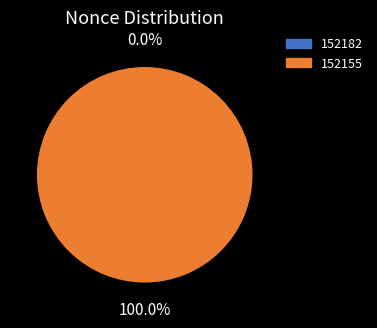

To the nearest percent, what is the difference between the 152155 and 152182 slice percentages?

100%